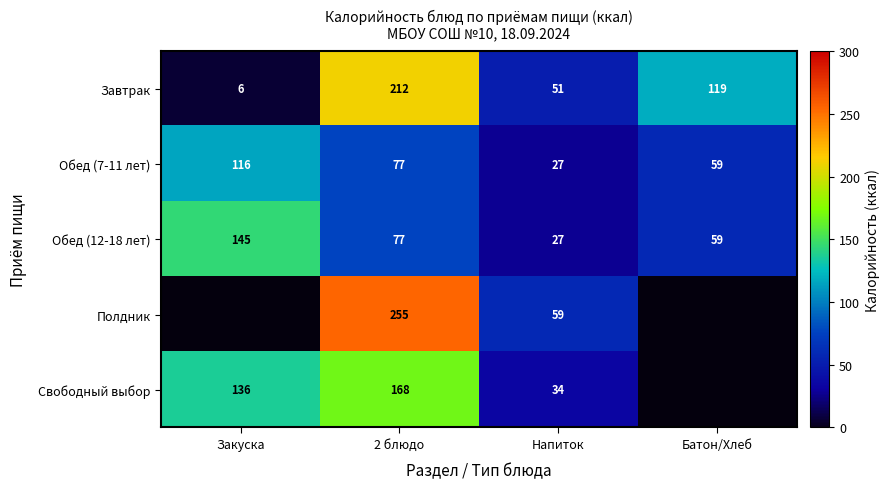

Count the Обед (7-11 лет) values in the range 59 to 116.

3